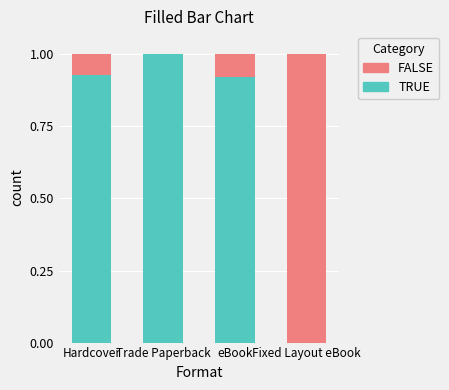

What is the total value across all series at Fixed Layout eBook?

1.0